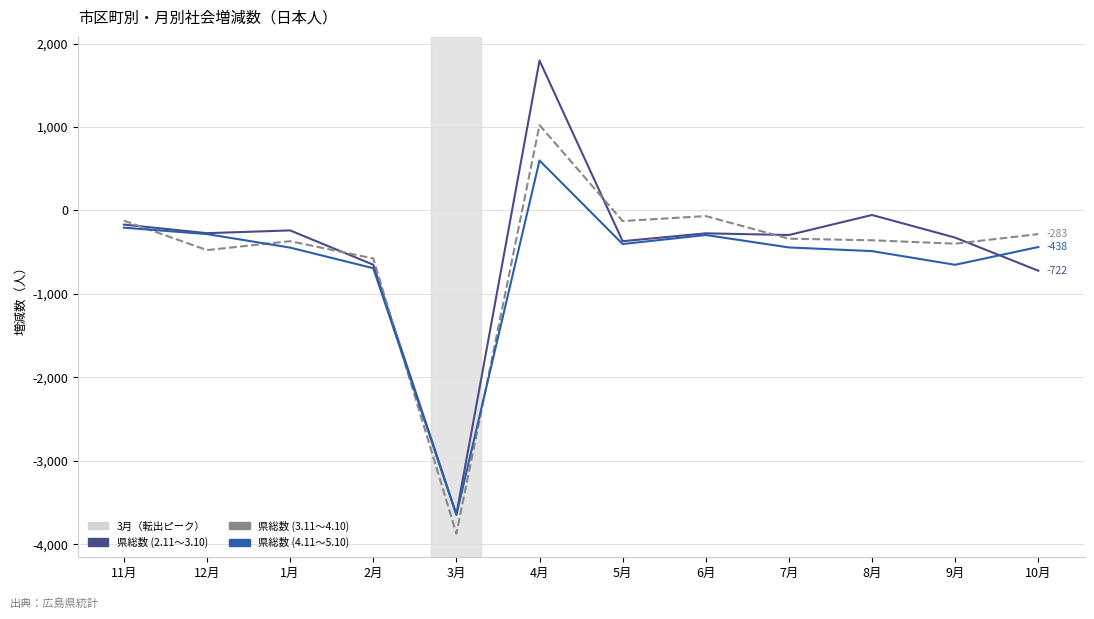

Which series has the largest range (max minus min)?

県総数 (2.11～3.10)